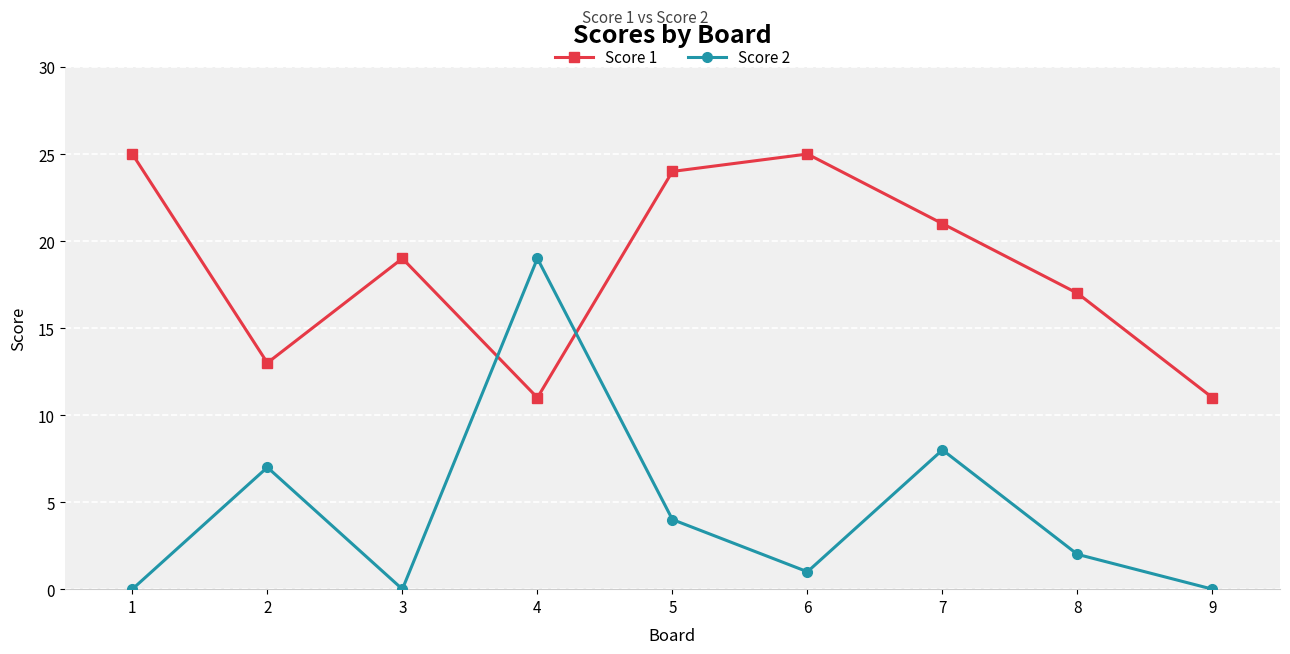

The value of Score 1 at 8 is 5. True or false?

False